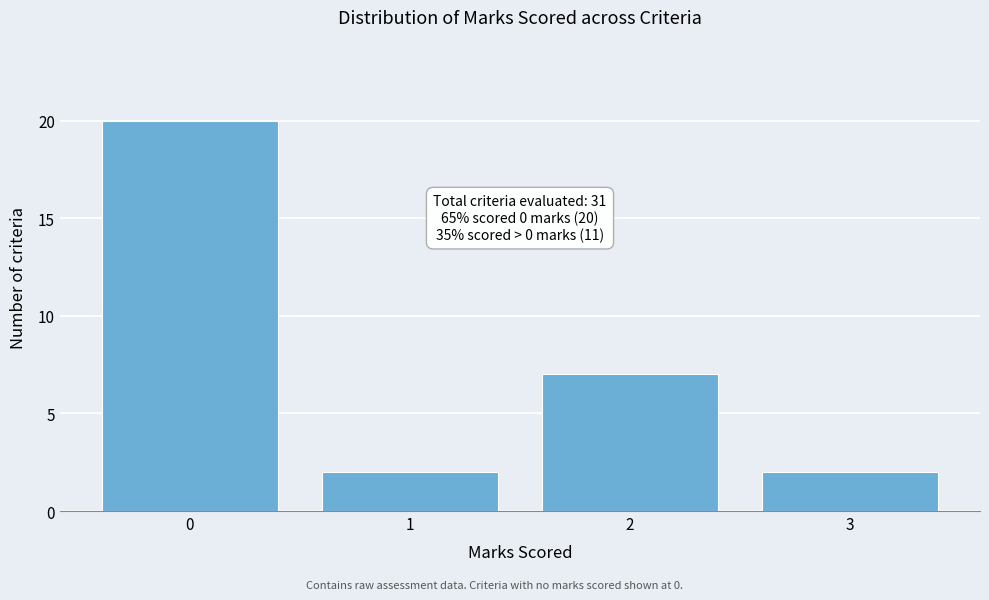

Over which range of the x-axis is the bar tallest?

-0.5 to 0.5